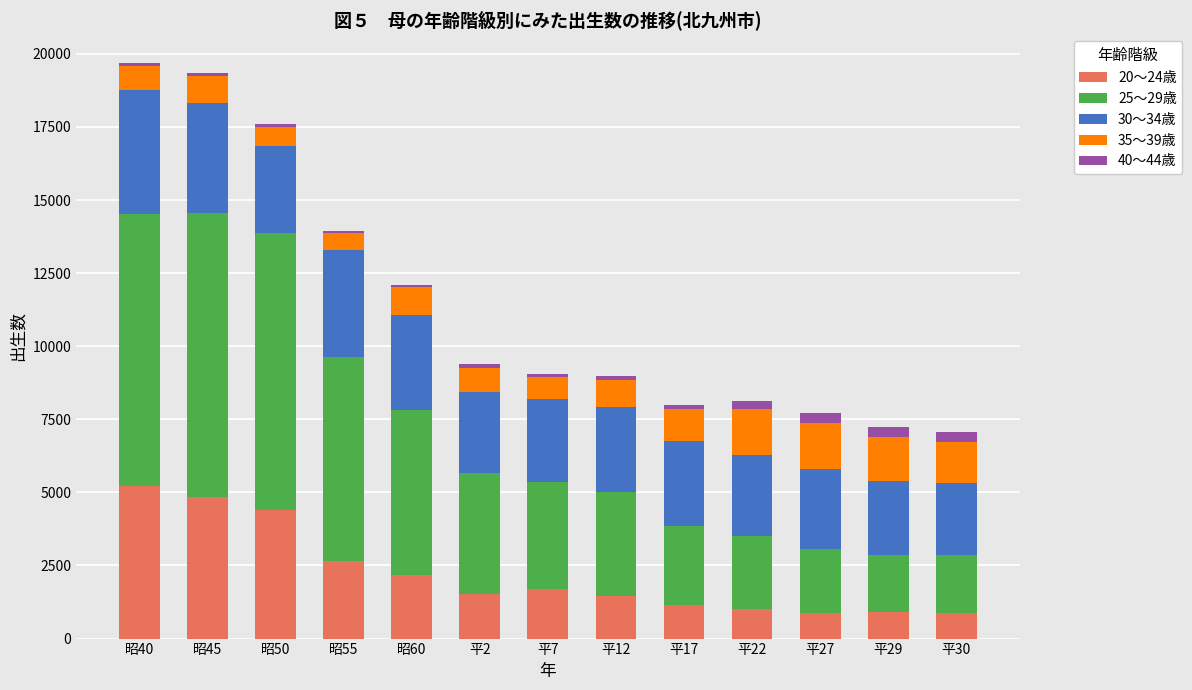

The value of 20～24歳 at 昭50 is 4405. True or false?

True